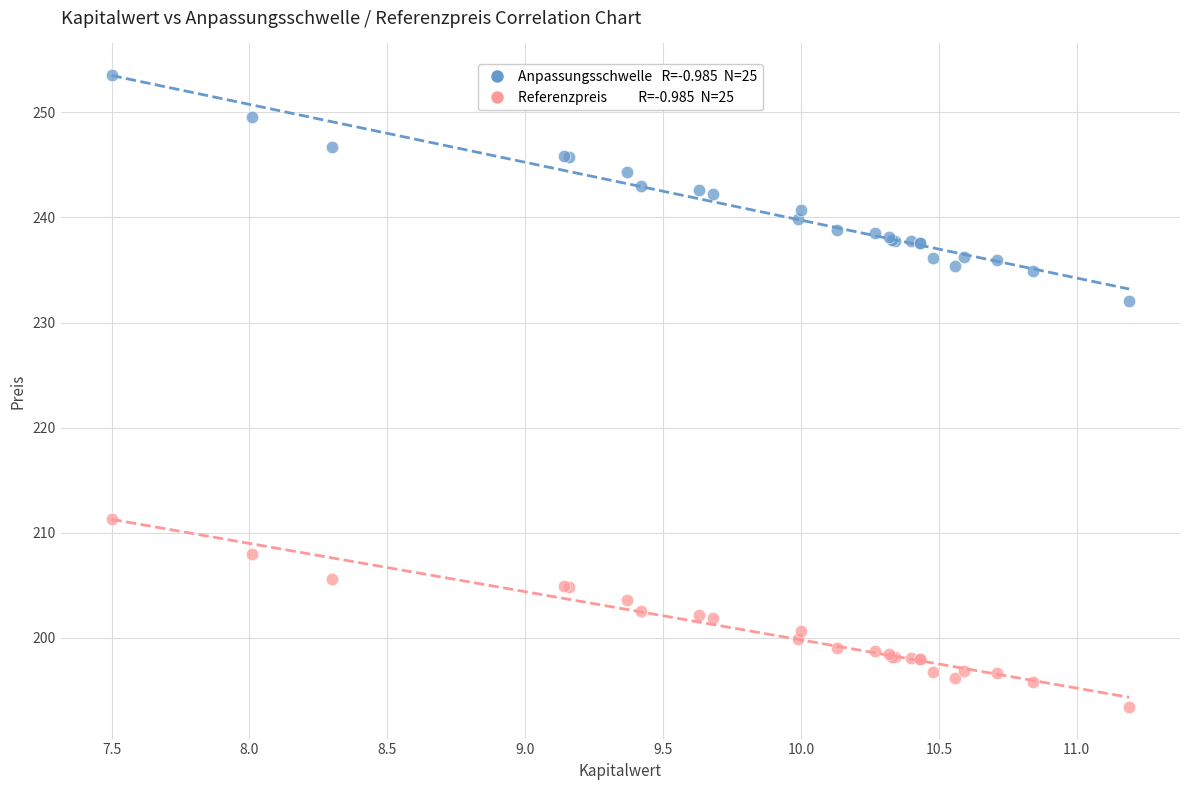

Across all series, what Y value is closest to 223?

232.1